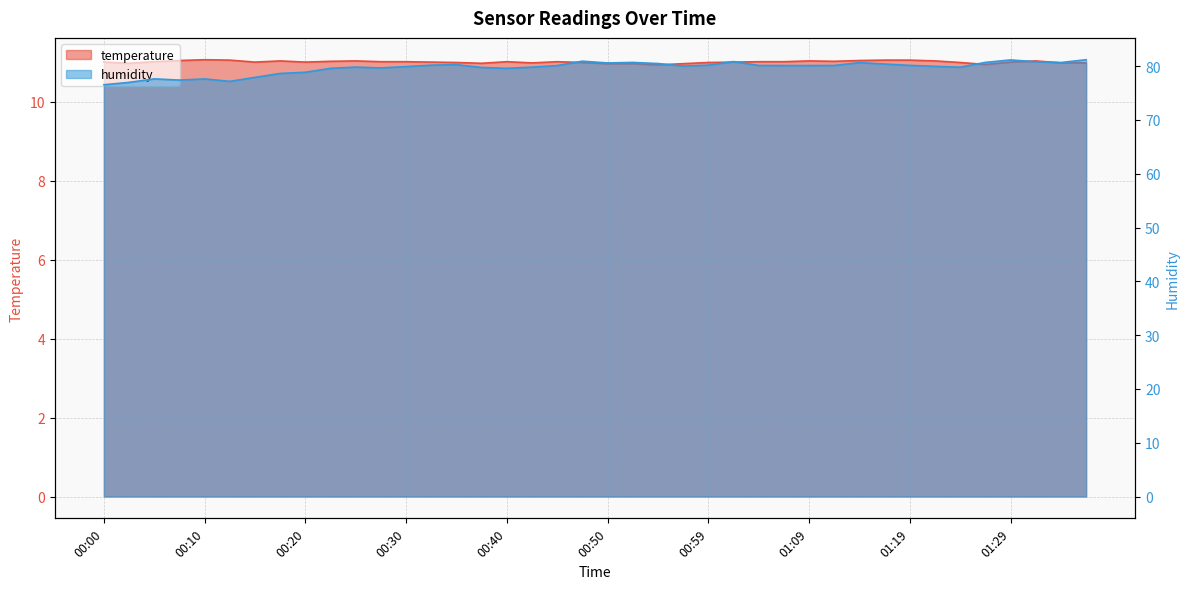

What is the sum of the humidity values at 00:00 and 01:29?

157.7